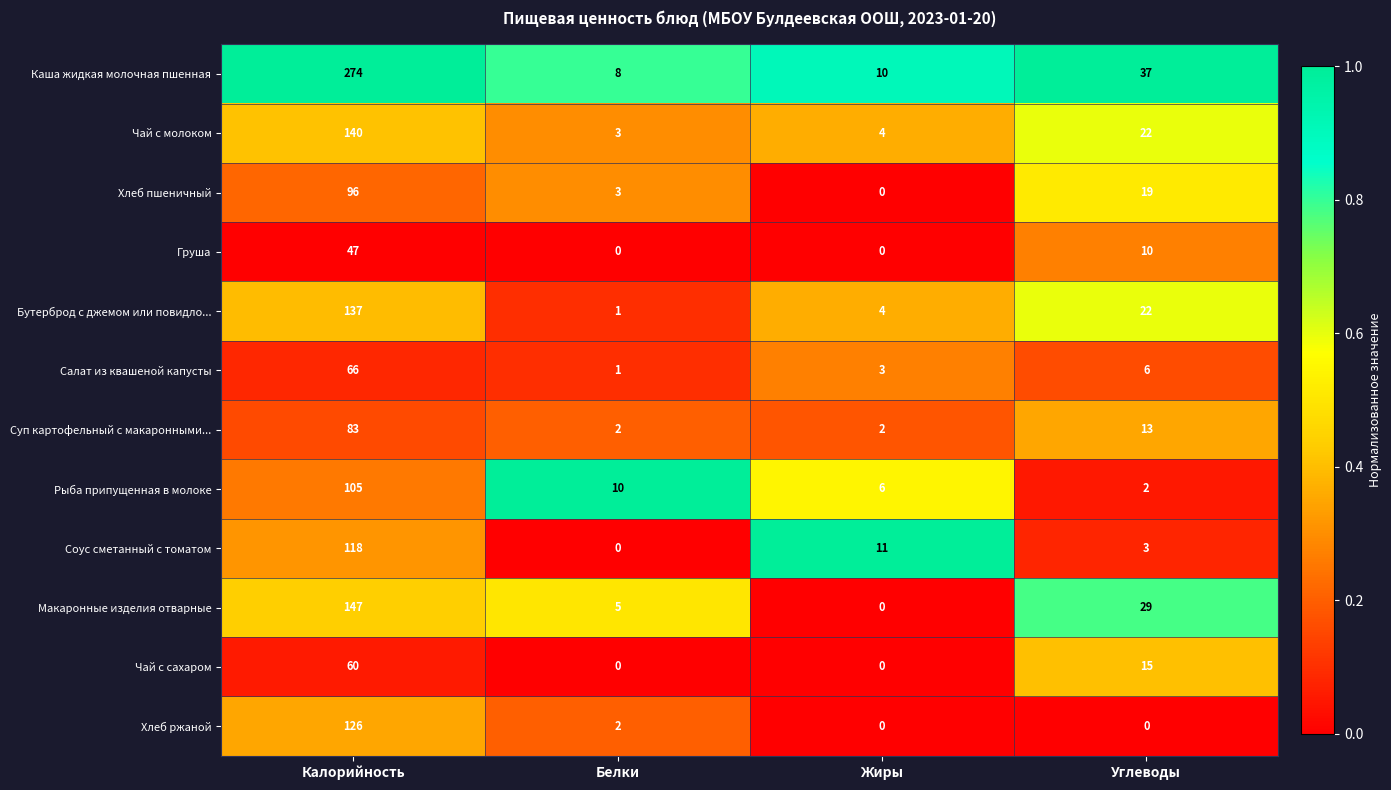

At how many categories does at least one series exceed 0?

4